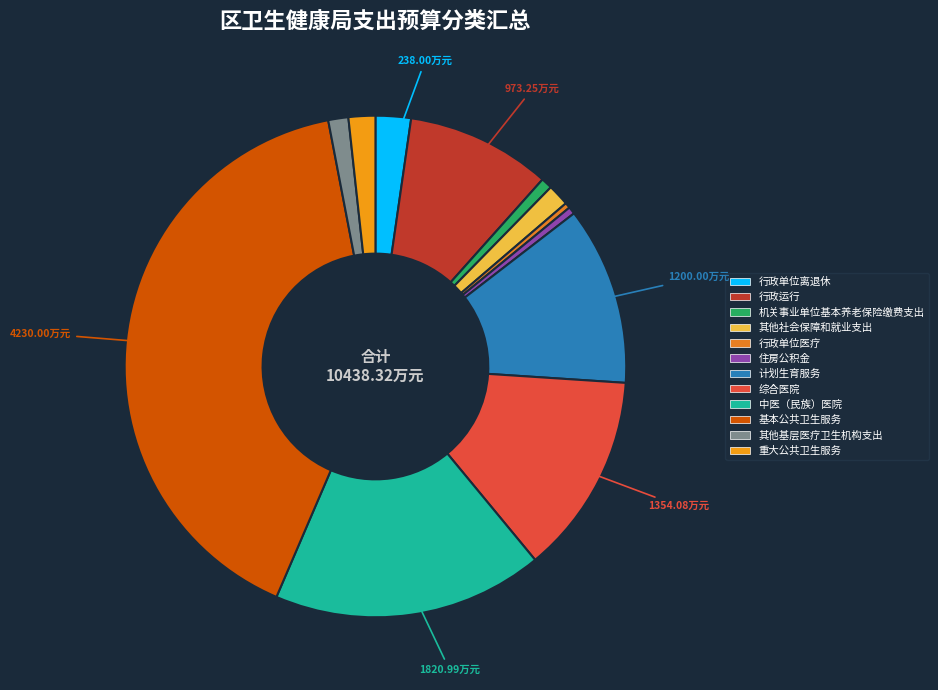

Which category has the biggest portion of the pie?

基本公共卫生服务